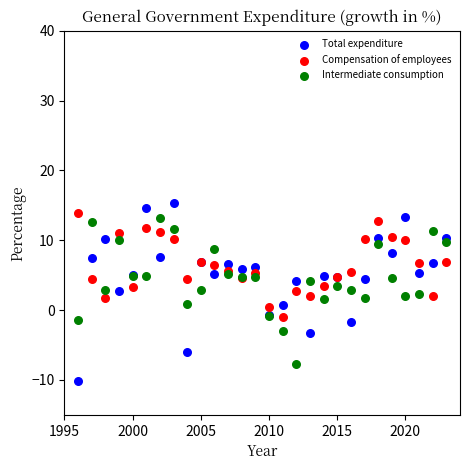

Which series reaches the minimum Y coordinate?

Total expenditure